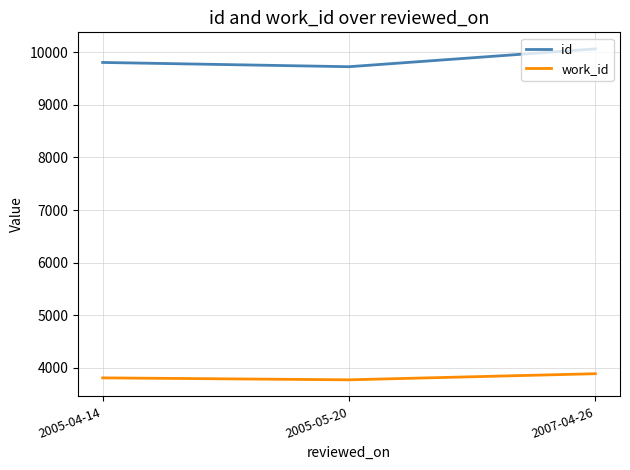

Is it true that work_id equals 6478 at 2005-05-20?

False